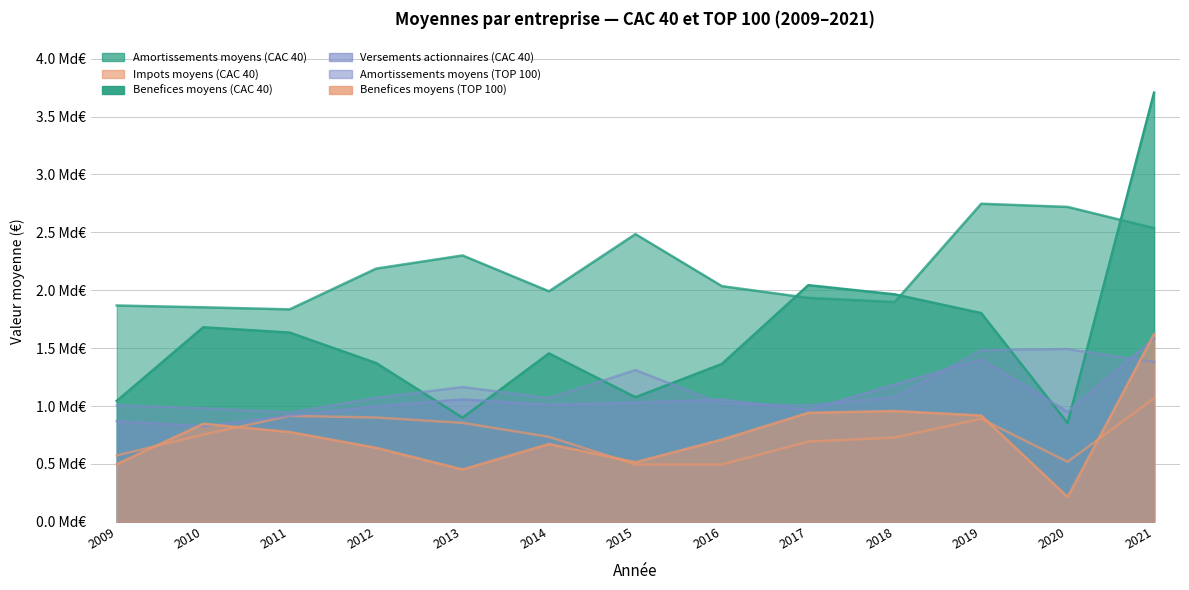

Between which two adjacent categories do Benefices moyens (CAC 40) and Amortissements moyens (TOP 100) first intersect?

2012 and 2013